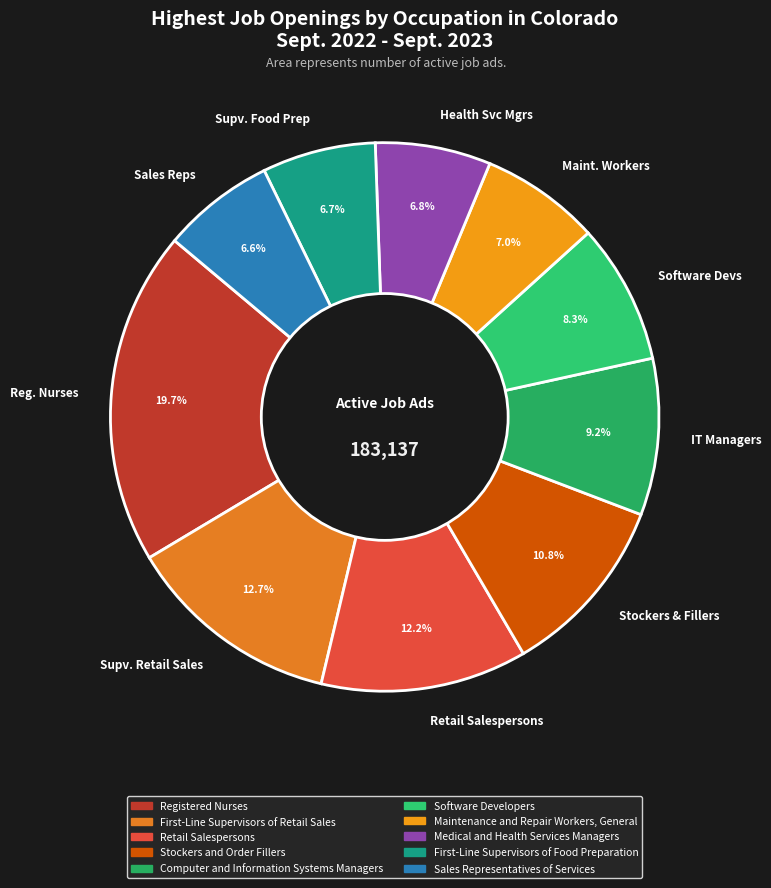

Which category has the biggest portion of the pie?

Reg. Nurses